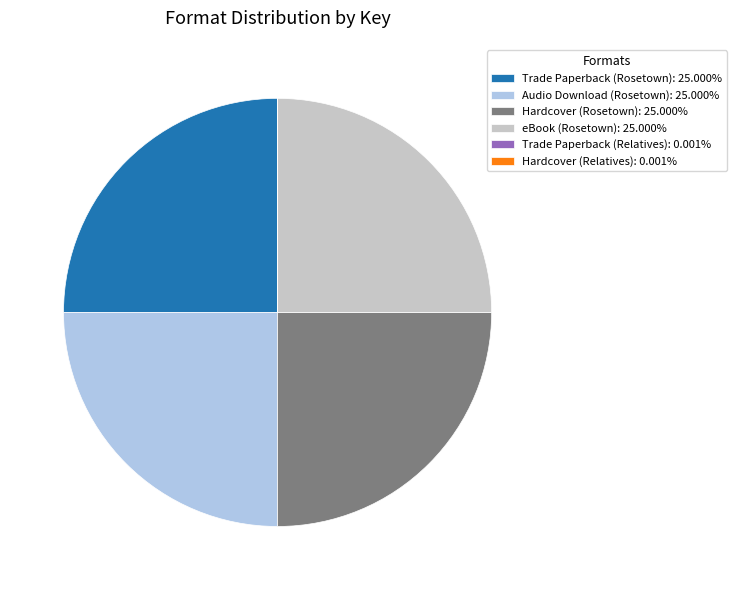

Is eBook (Rosetown): 25.000% the majority of the pie?

No